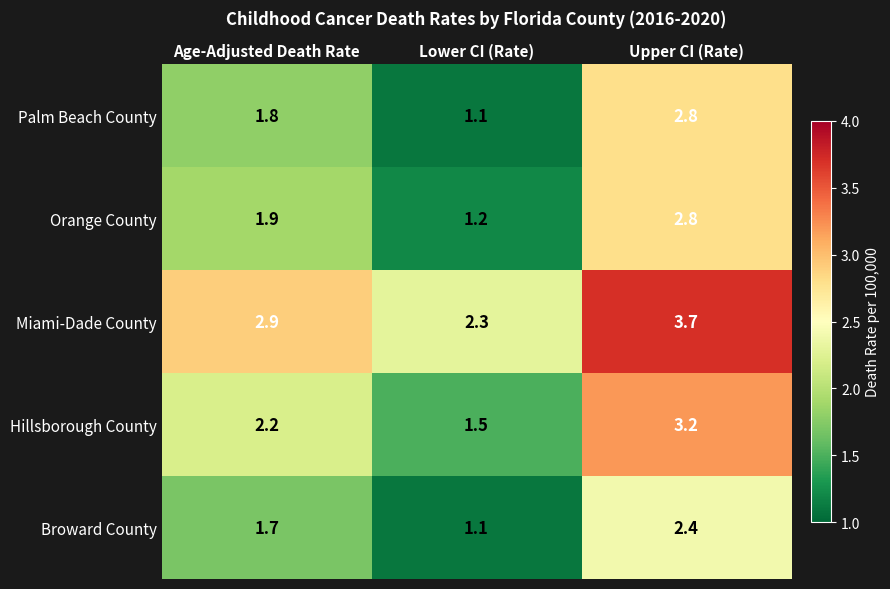

What is the spread (max minus min) of values at Age-Adjusted Death Rate?

1.2